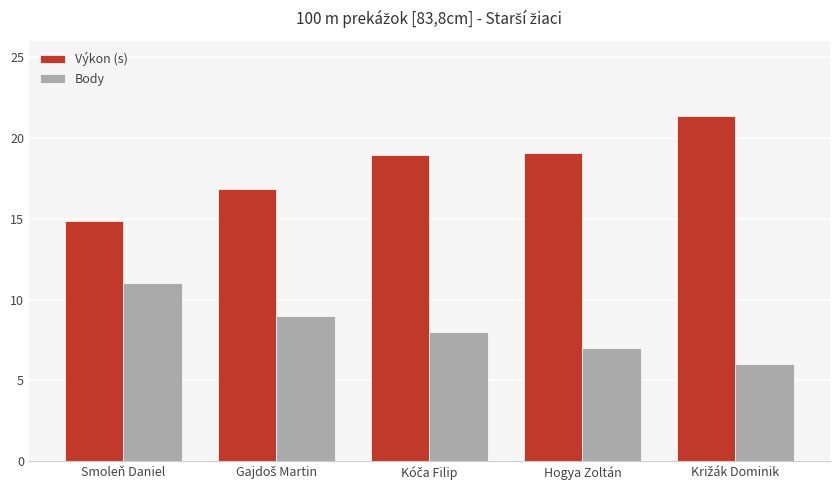

Rank the series by their average value, from lowest to highest.

Body, Výkon (s)